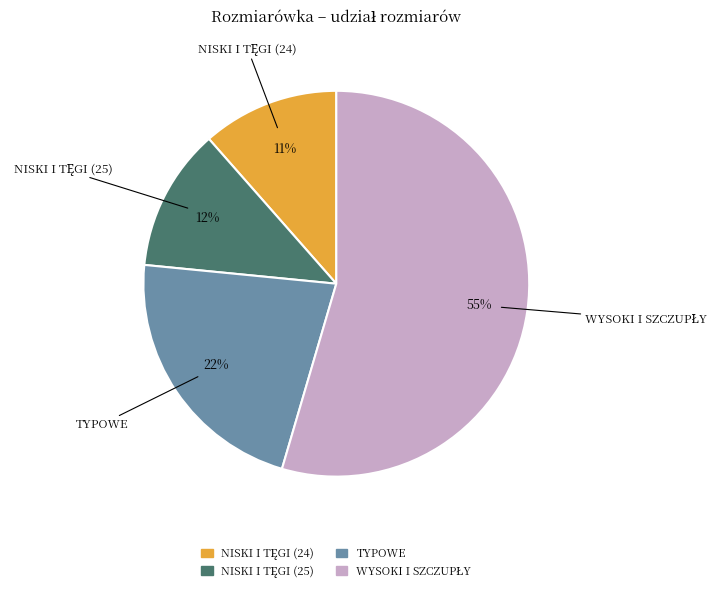

Is there any slice that represents more than half of the pie?

Yes